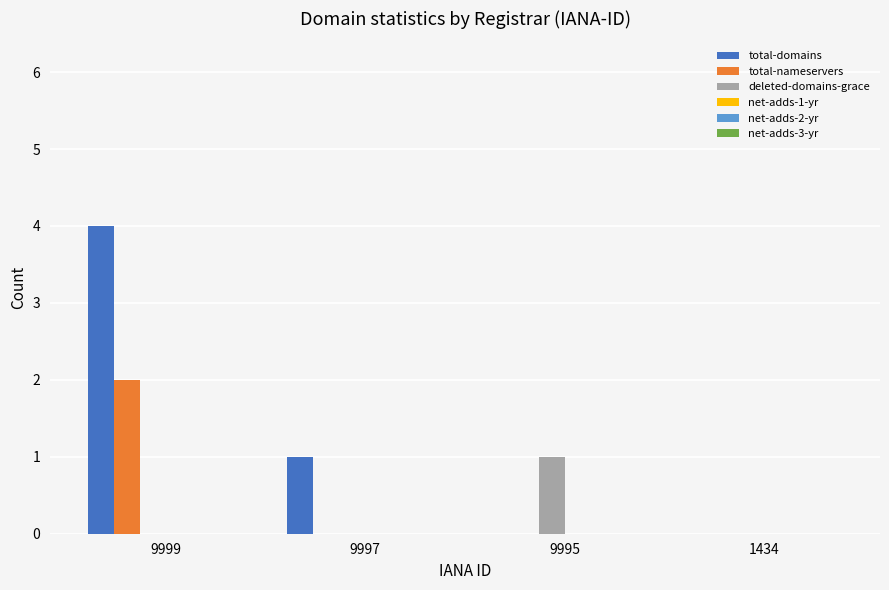

Is the value of total-domains at 9999 greater than the value of deleted-domains-grace at 9999?

Yes